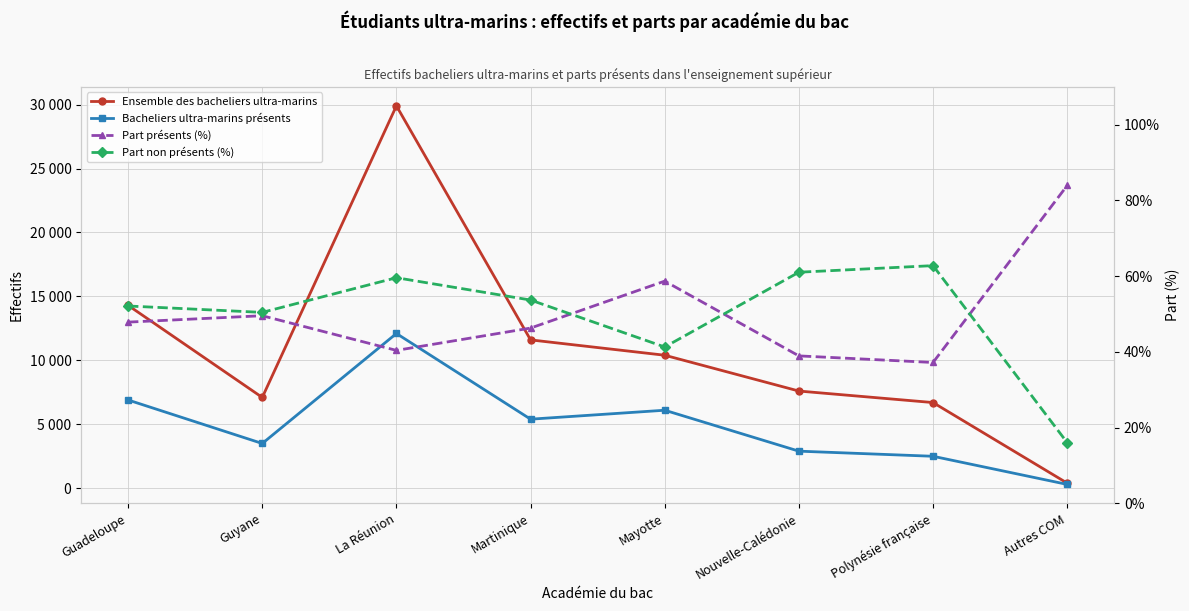

What is the sum of the Ensemble des bacheliers ultra-marins values at Guyane and Mayotte?

17500.0